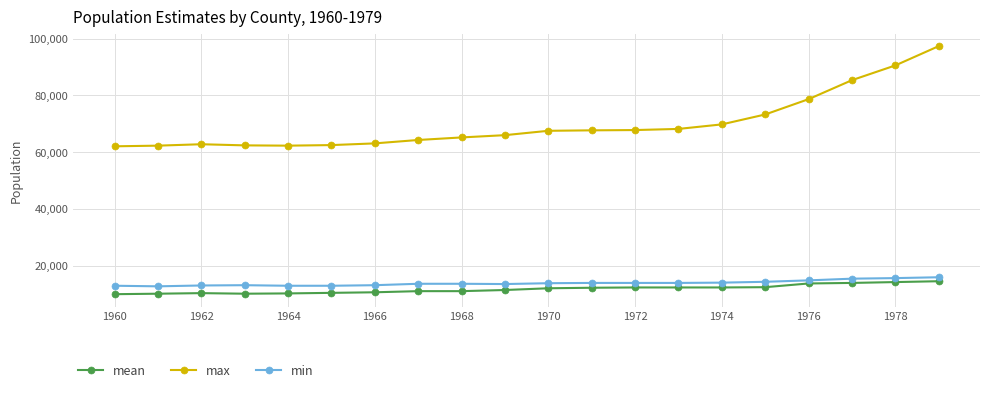

True or false: max and mean cross at least once.

False